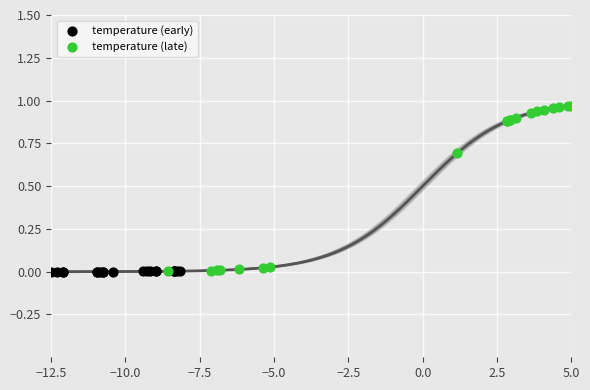

What are all the series names shown in the legend?

temperature (early), temperature (late)